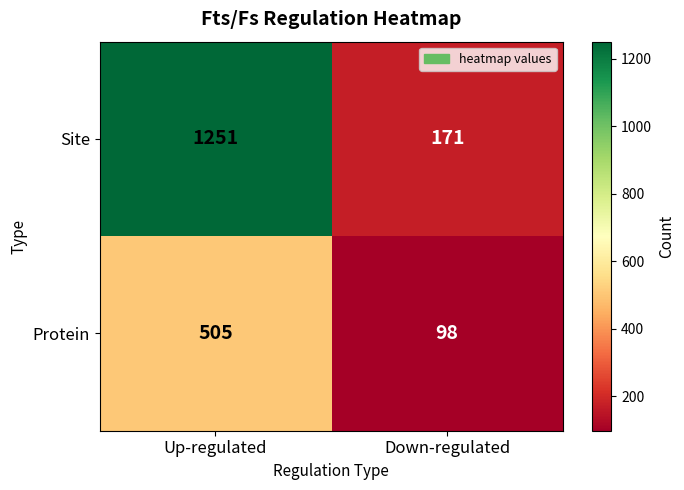

True or false: Protein has a value of 161 at Down-regulated.

False